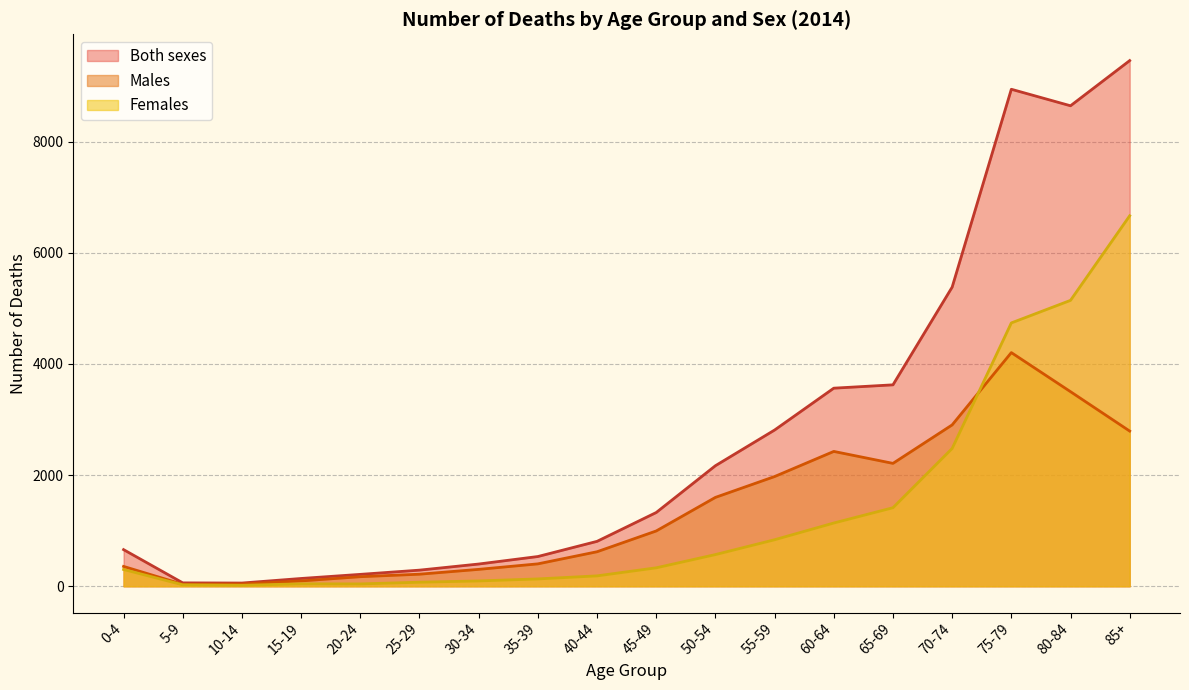

After their last crossing, which series has the higher values: 75-79 or 85+?

85+